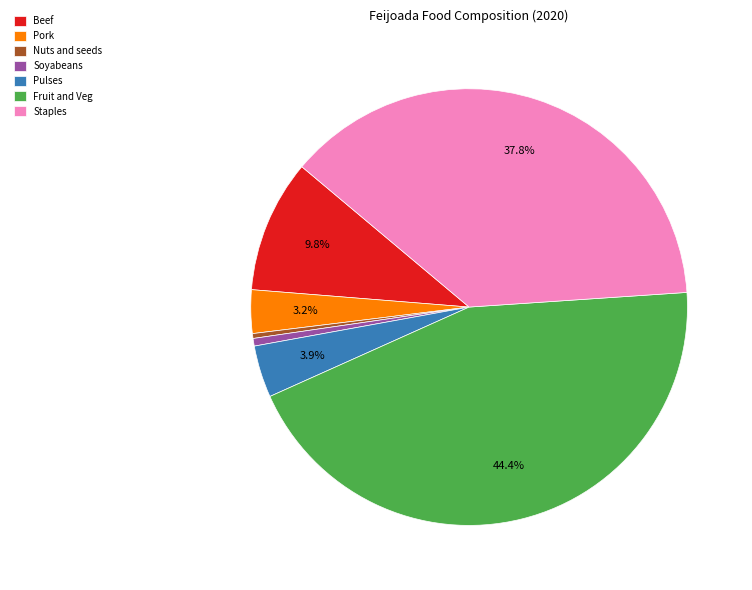

Combined, do Staples and Nuts and seeds account for over 50%?

No